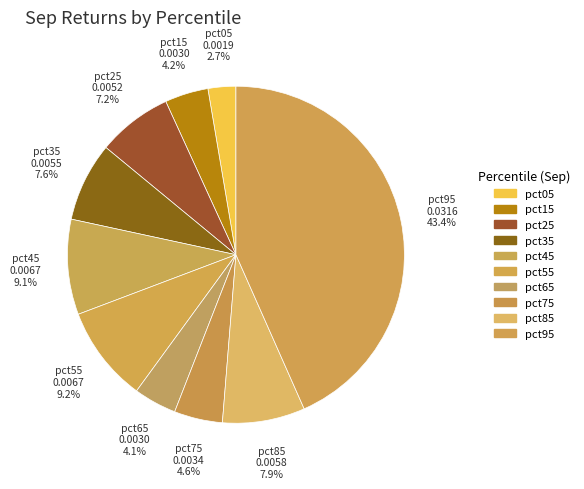

What percentage is the pct75 slice, to the nearest percent?

5%